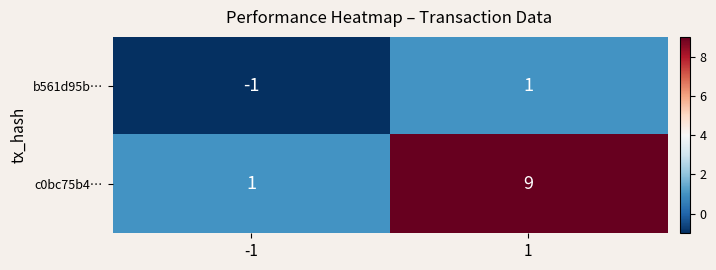

What is the average value of the c0bc75b4… series?

5